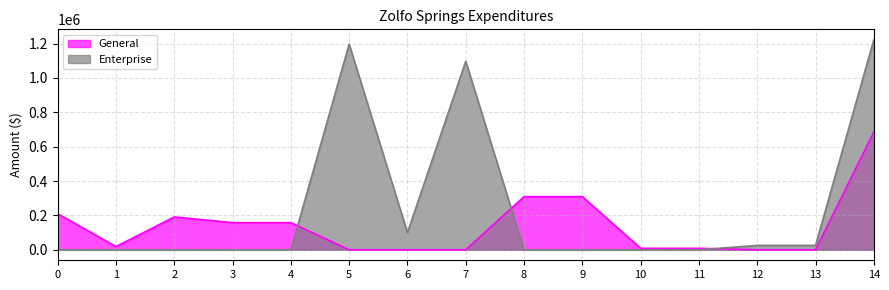

True or false: Enterprise and General cross at least once.

True